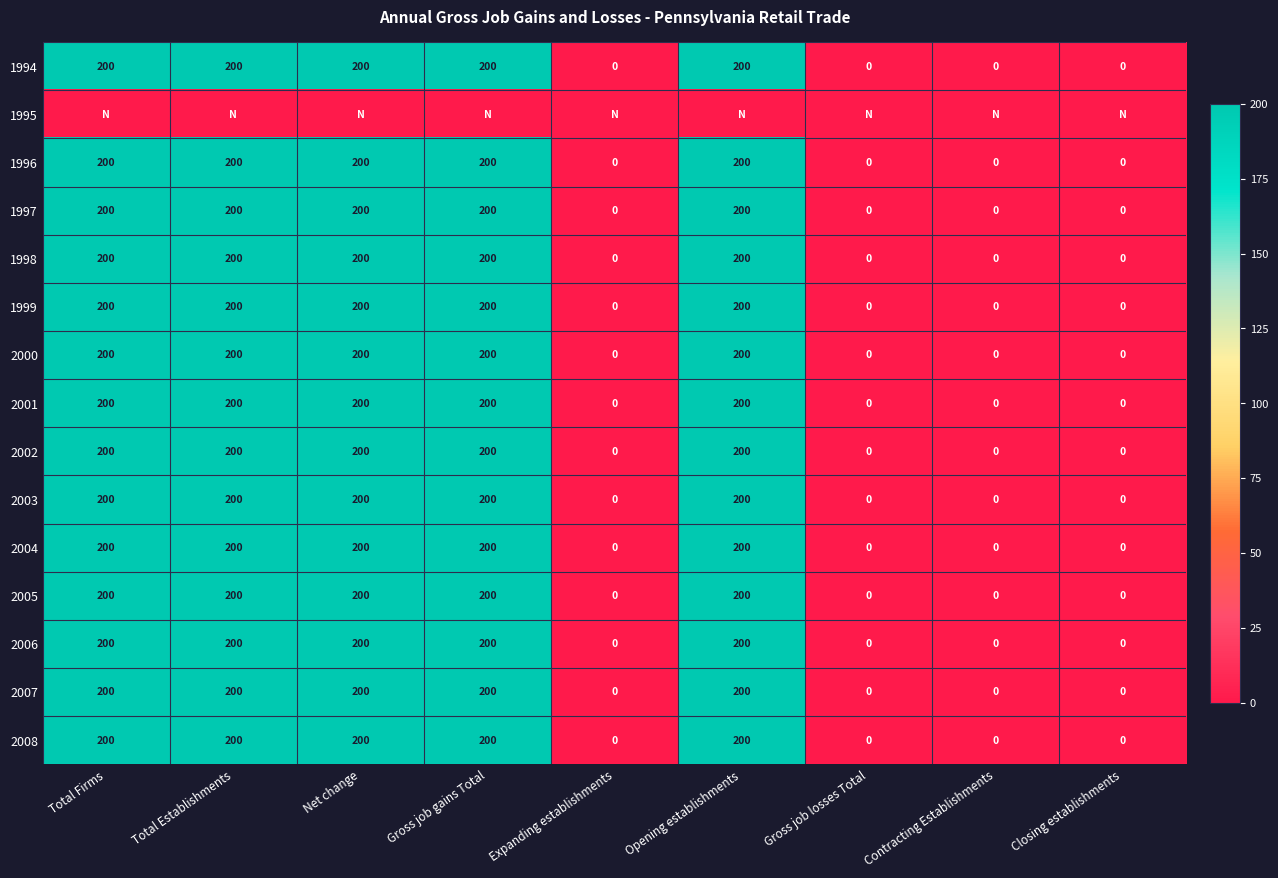

What is the difference between the maximum and second lowest values in the 1996 series?

200